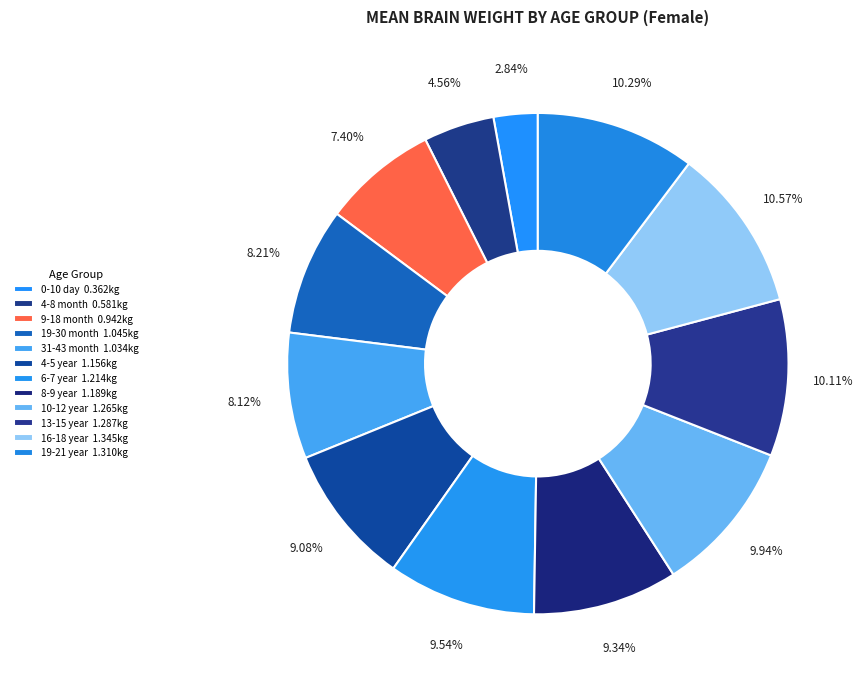

To the nearest percent, what portion does 13-15 year represent?

10%